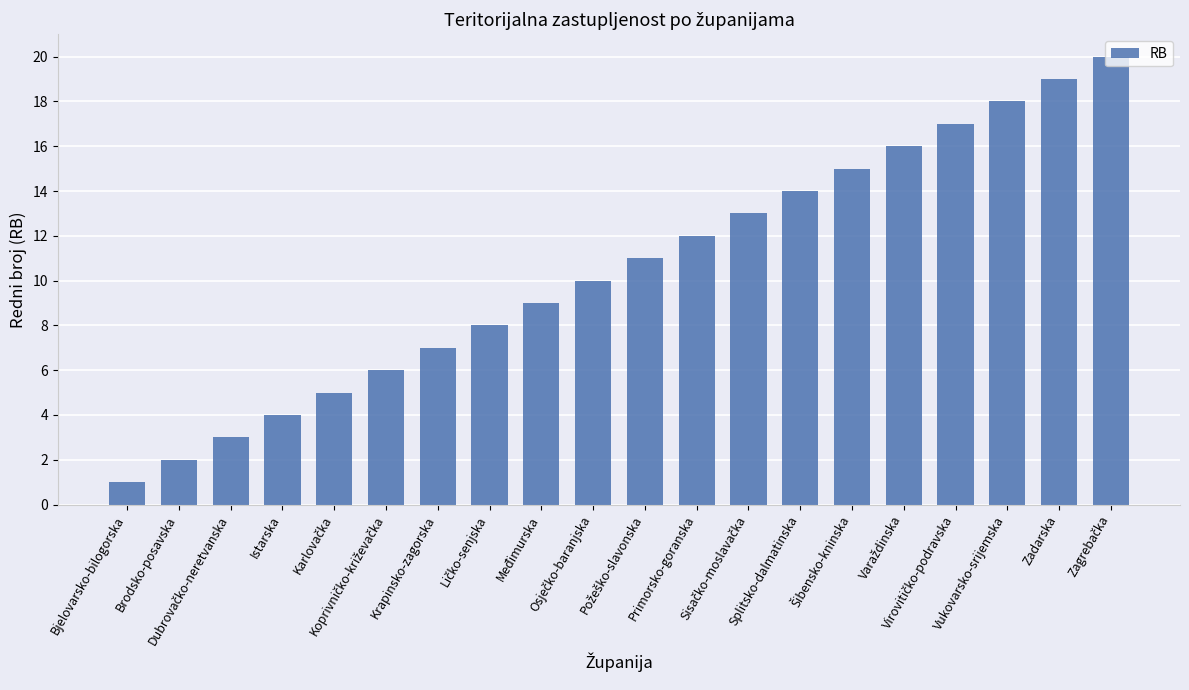

What is the difference between the maximum and second lowest values?

18